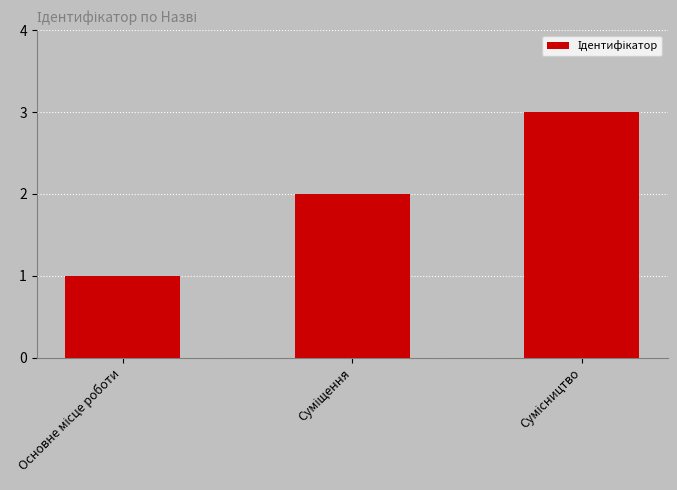

What is the average value?

2